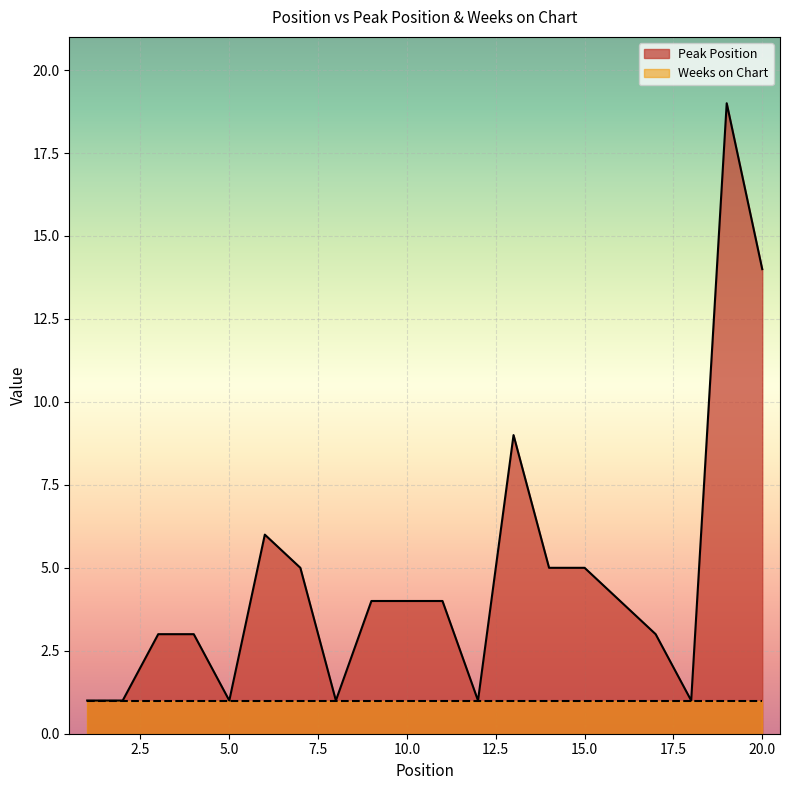

Which category has the lowest value across all series?

1